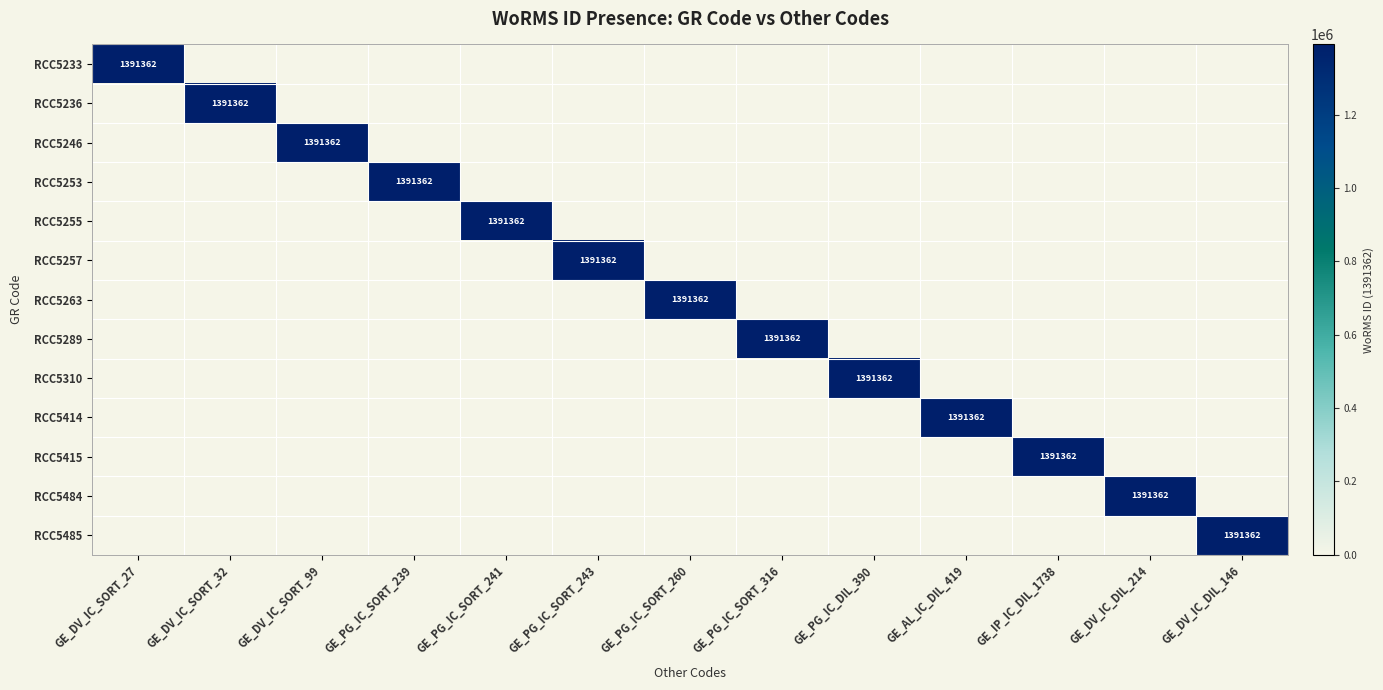

The value of RCC5255 at GE_PG_IC_SORT_241 is 1932837. True or false?

False